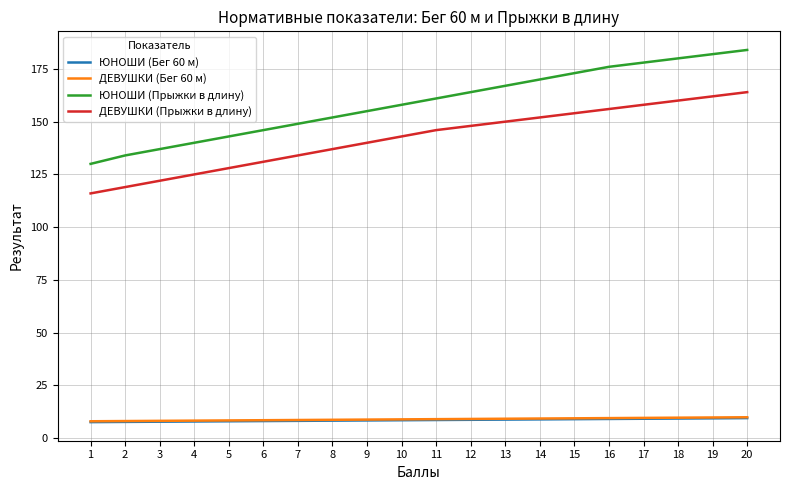

What is the total value across all series at 12?

329.8